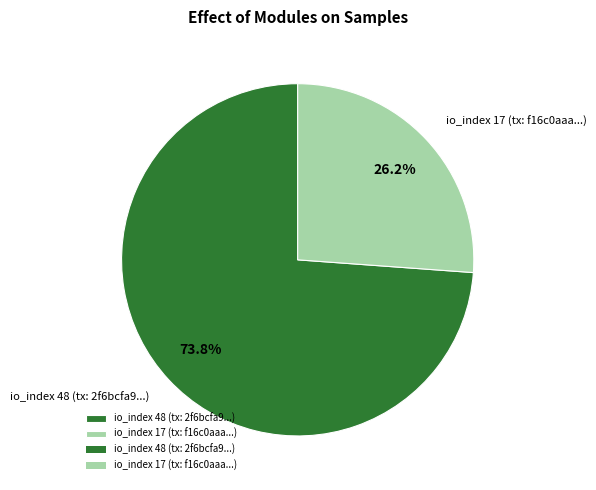

Combined, do io_index 48 (tx: 2f6bcfa9...) and io_index 17 (tx: f16c0aaa...) account for over 50%?

Yes